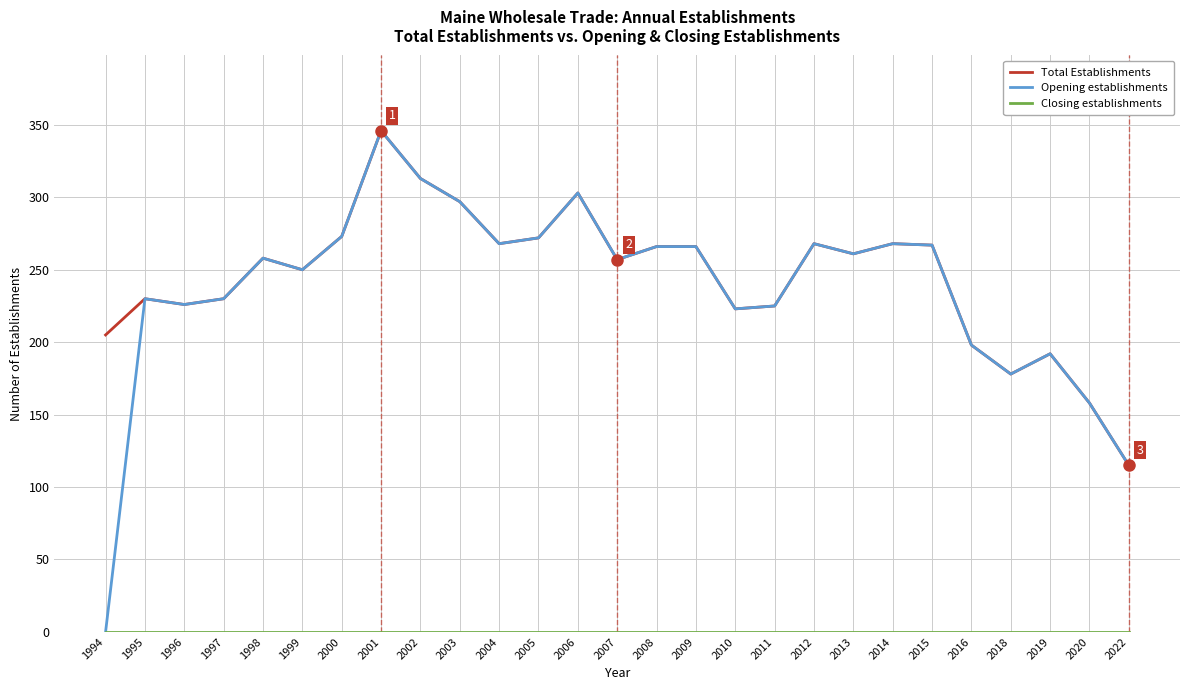

Is the value of Total Establishments at 2018 greater than the value of Opening establishments at 2022?

Yes